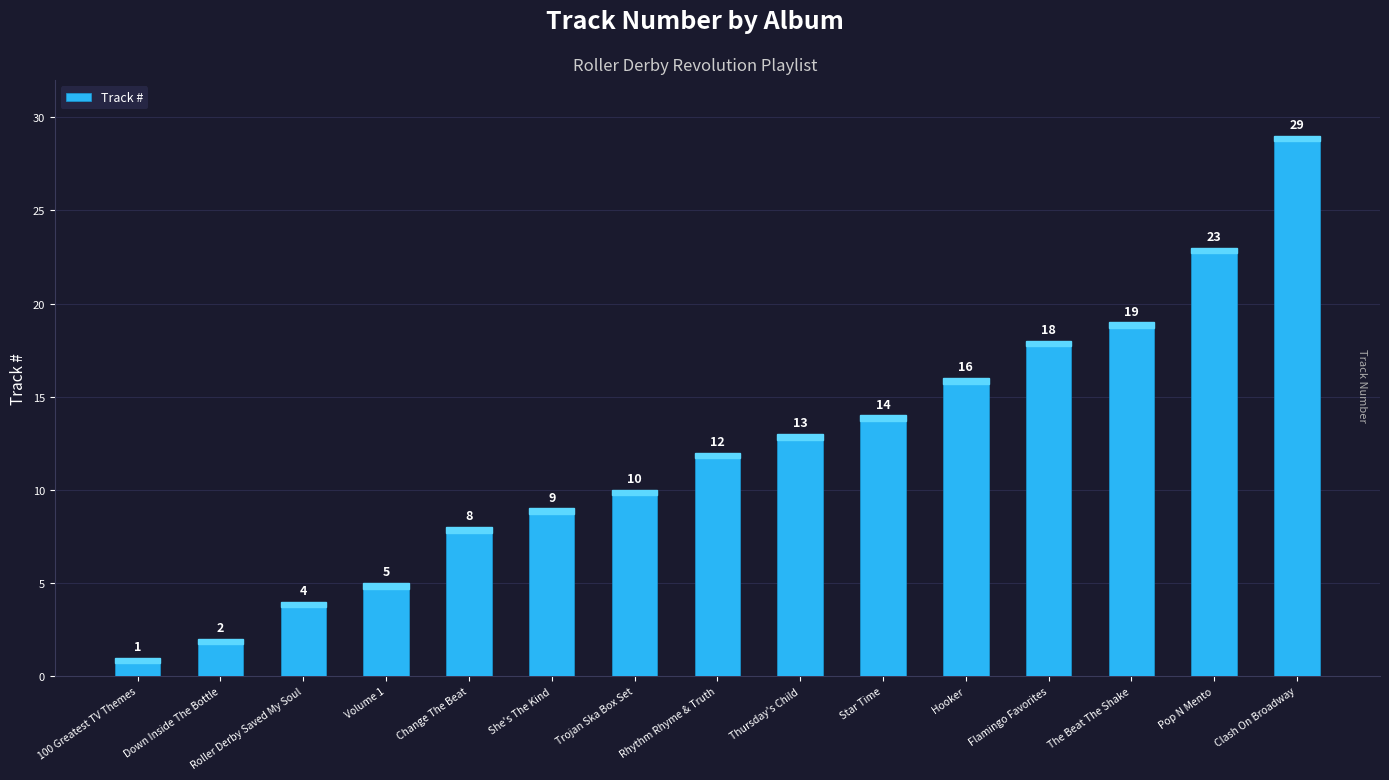

How many series are shown in this chart?

1